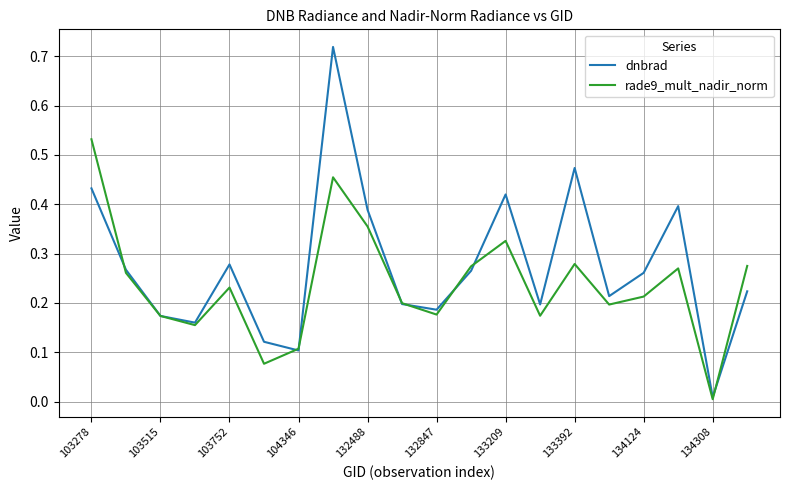

List the series in order of their peak value, highest first.

dnbrad, rade9_mult_nadir_norm